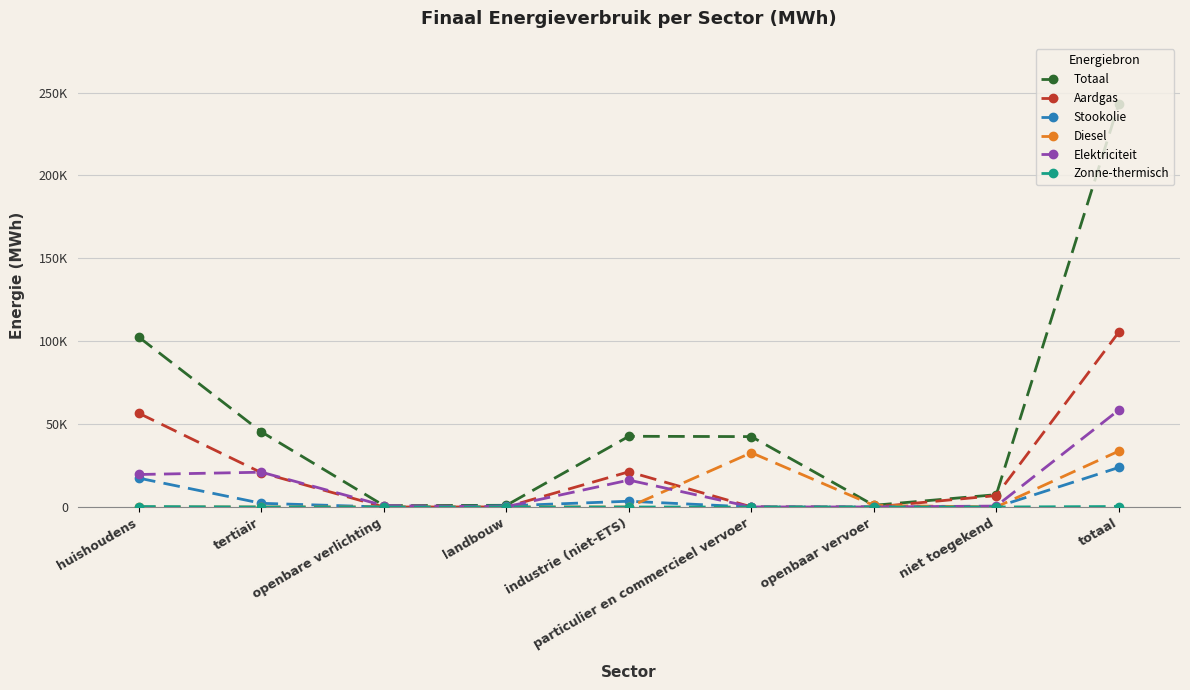

At which label is Diesel closest to 16858?

openbaar vervoer